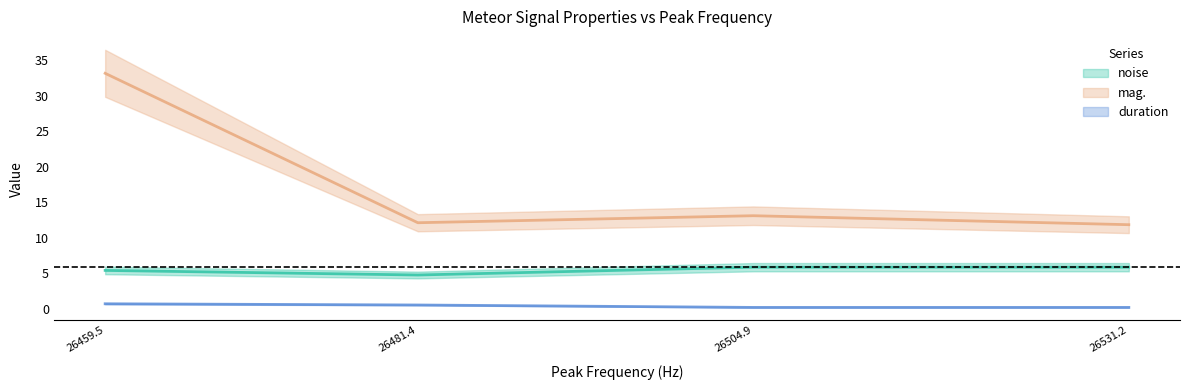

Reading right to left, list all the values displayed in this chart.

noise: 26531.2=5.8	26504.9=5.8	26481.4=4.7	26459.5=5.4
mag.: 26531.2=11.8	26504.9=13.1	26481.4=12.1	26459.5=33.1
duration: 26531.2=0.2	26504.9=0.2	26481.4=0.5	26459.5=0.7